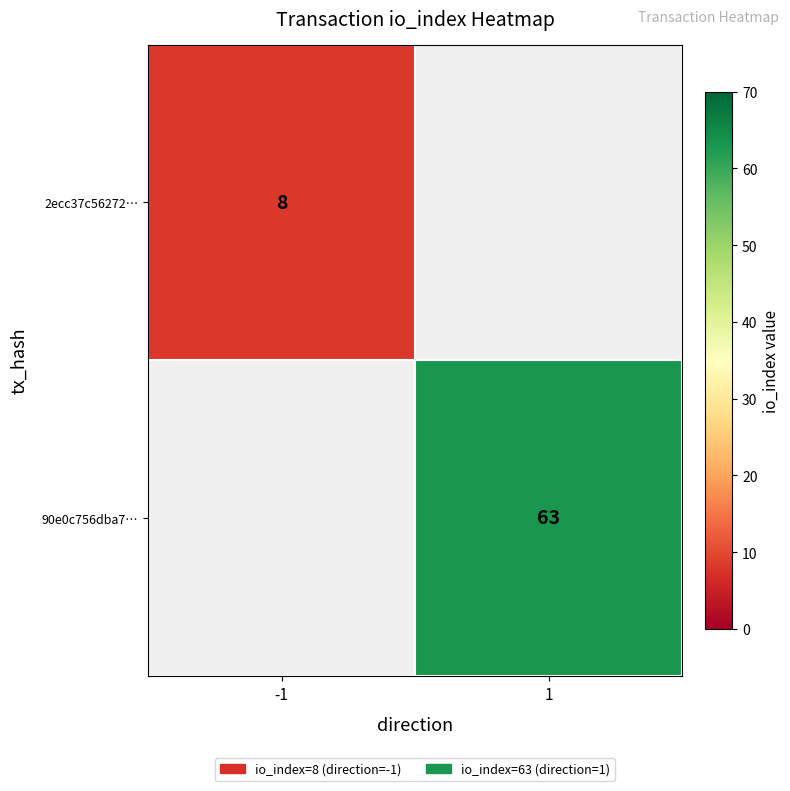

At how many categories does at least one series exceed 16?

1